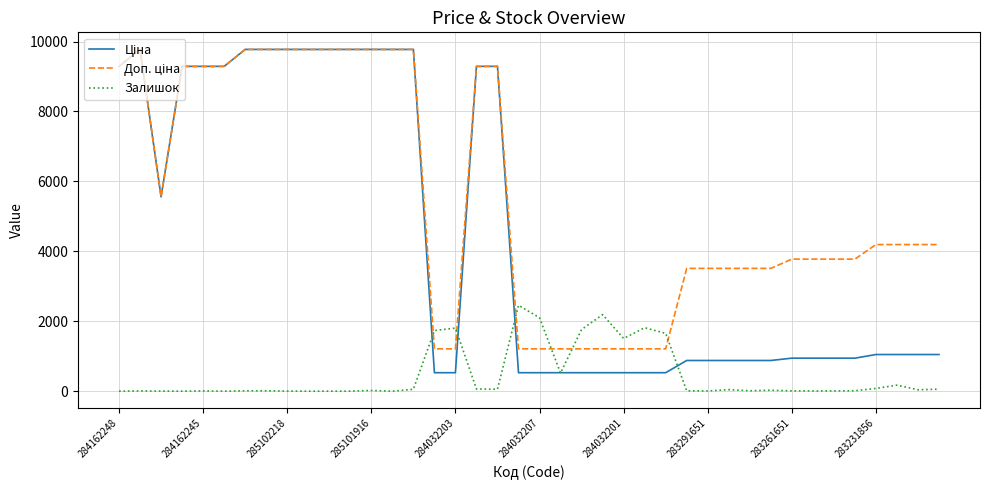

What is the greatest value displayed?

9775.5